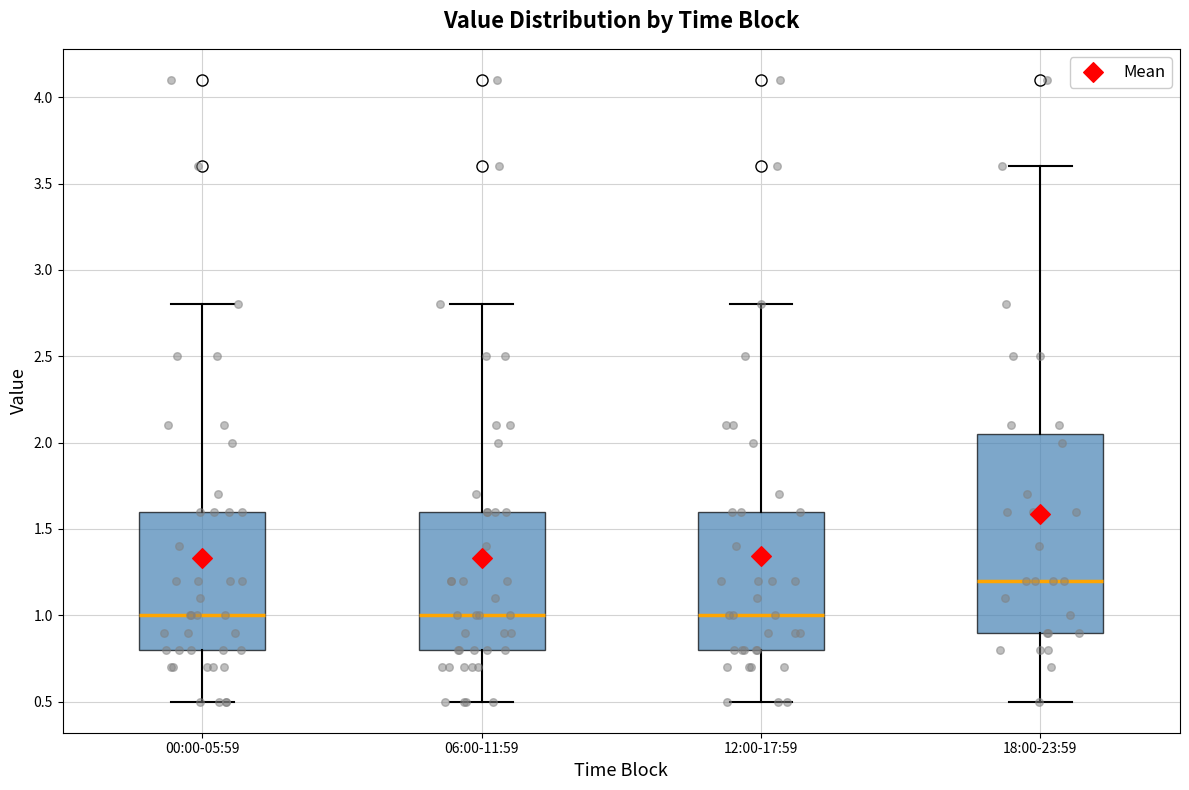

Reading left to right, transcribe this box plot: for each box, give where its median line is, the range the box spans, and where its two whiskers end, as read against the y-axis. The values are not printed on the chart, so give them approximately, as read against the axis.

00:00-05:59: median 1.00, box 0.80 to 1.60, whiskers 0.50 to 2.80
06:00-11:59: median 1.00, box 0.80 to 1.60, whiskers 0.50 to 2.80
12:00-17:59: median 1.00, box 0.80 to 1.60, whiskers 0.50 to 2.80
18:00-23:59: median 1.20, box 0.90 to 2.05, whiskers 0.50 to 3.60